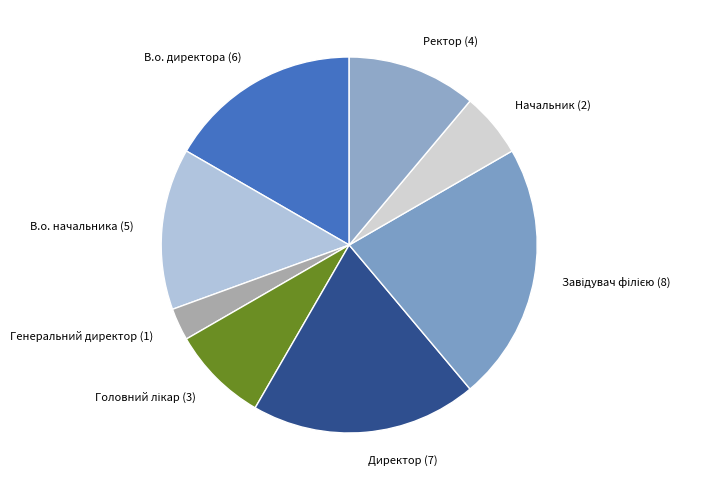

Which slice is the smallest?

Генеральний директор